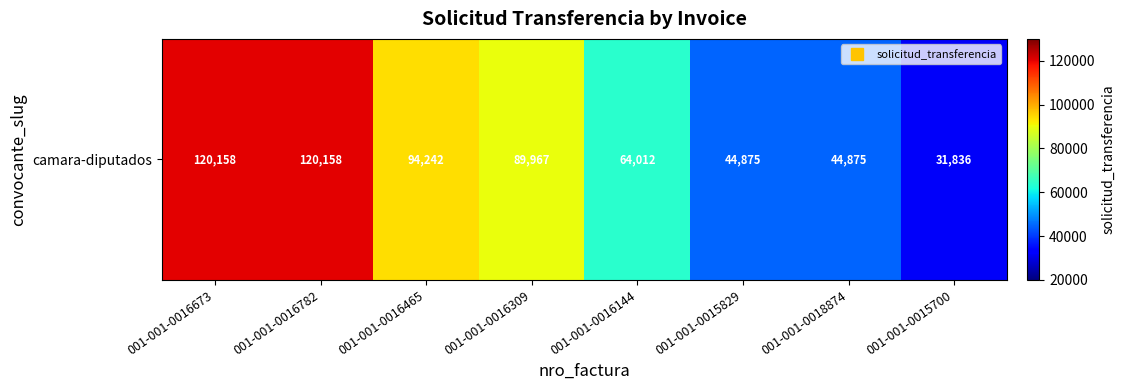

What is the minimum value shown in the chart?

31836